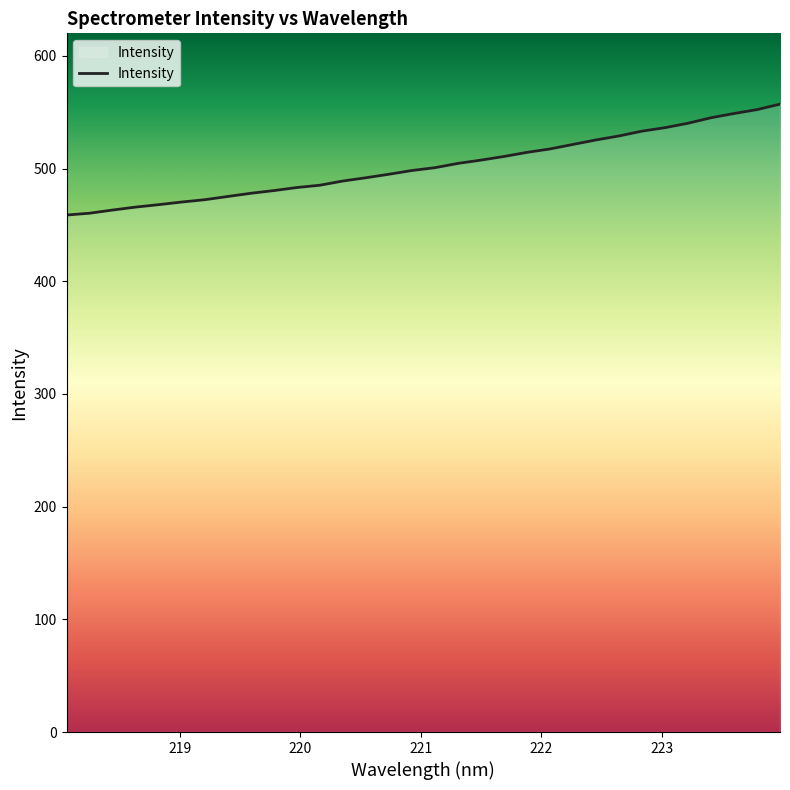

Does the chart have visible grid lines?

No